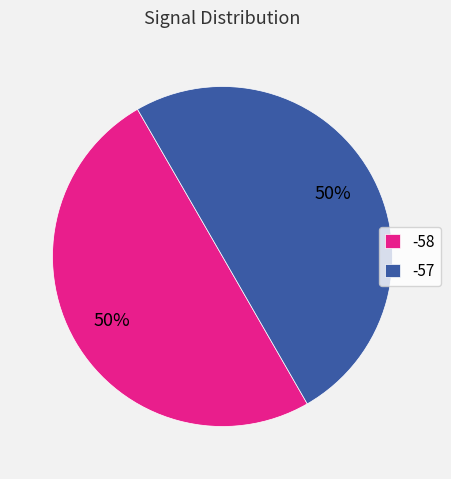

How many segments does this pie chart have?

2